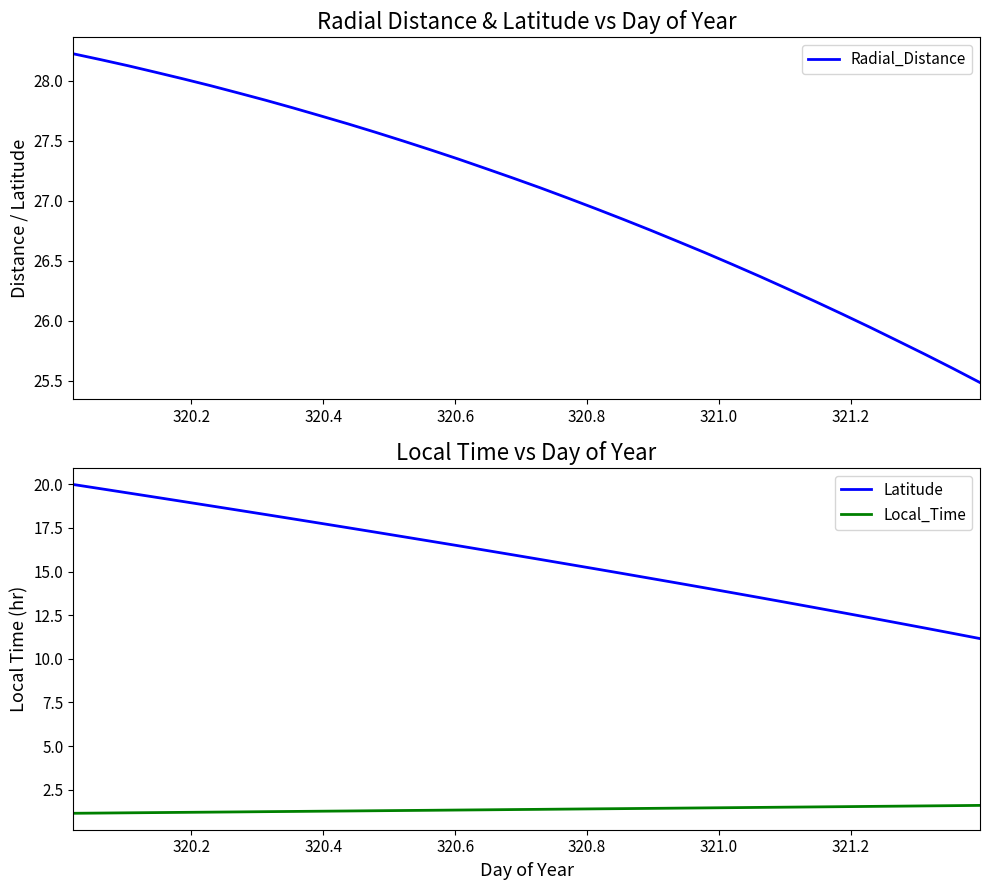

What are all the series names shown in the legend?

Radial_Distance, Latitude, Local_Time